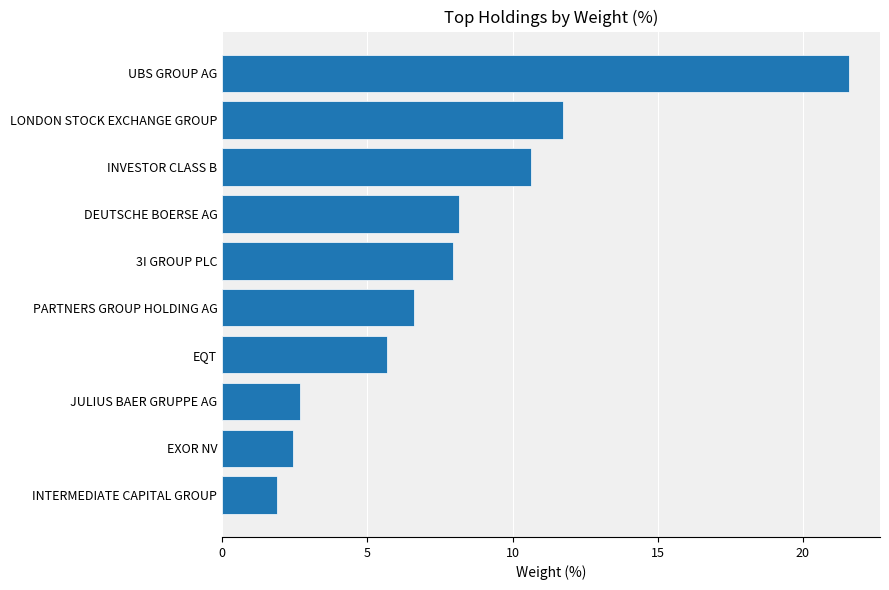

True or false: the data shows 11.7 at LONDON STOCK EXCHANGE GROUP.

True